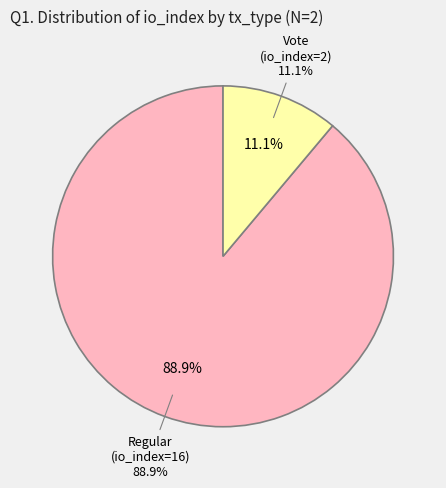

Rank the categories by value from highest to lowest.

tx_type: Regular (io_index=16), tx_type: Vote (io_index=2)